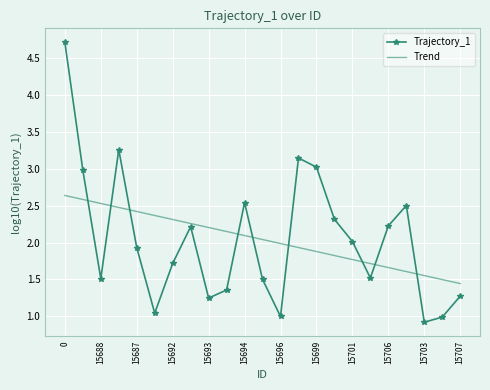

Which series has the widest spread of values?

Trajectory_1